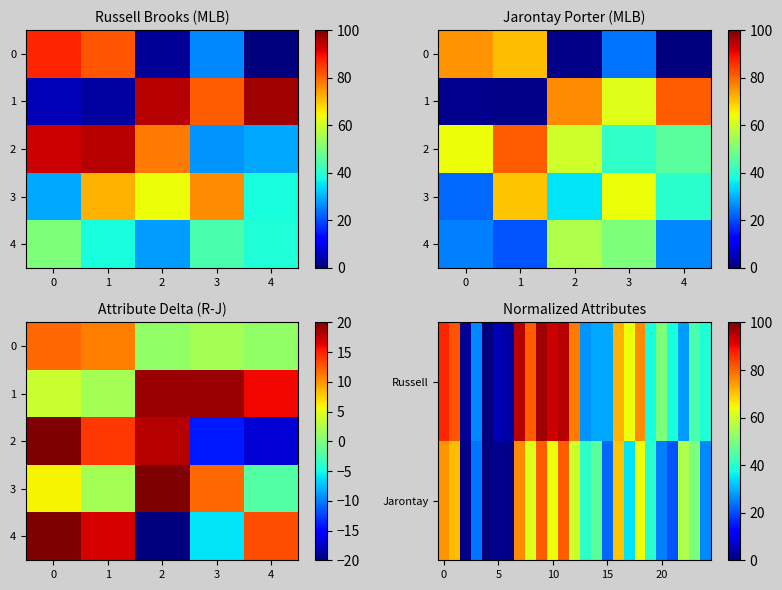

Is the value of Jarontay Porter at speed greater than the value of Russell Brooks at consistency?

Yes